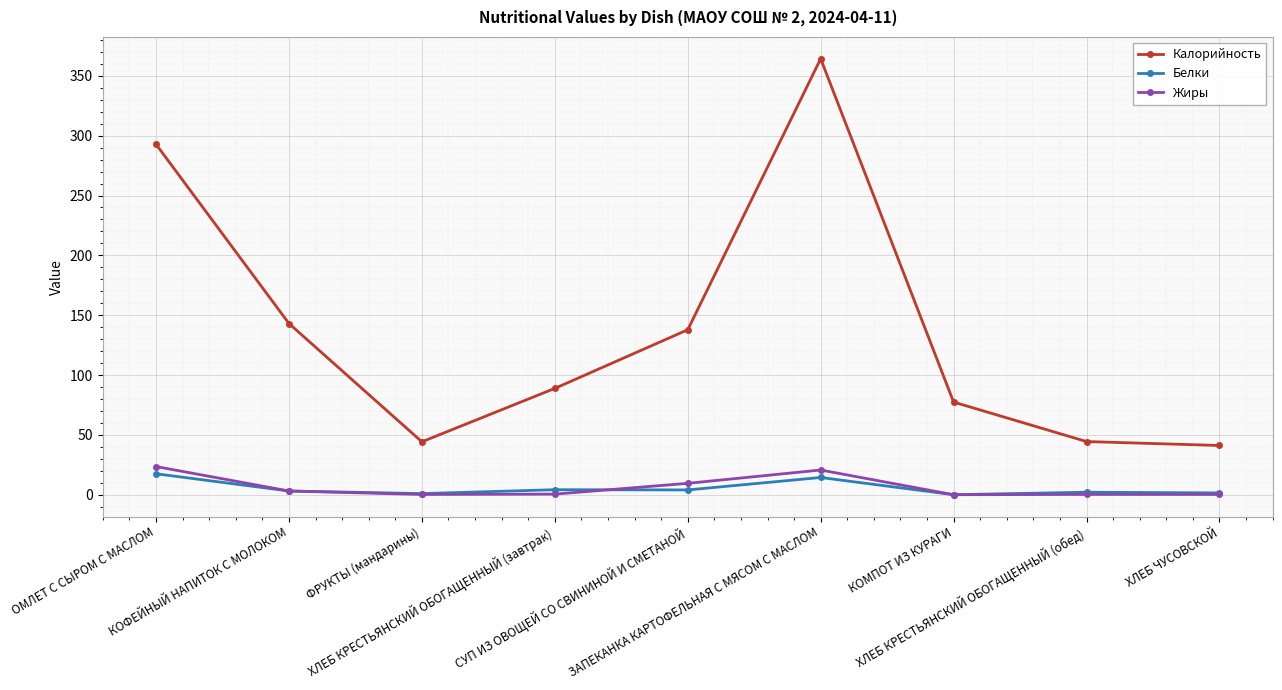

What is the difference between the highest and lowest values at ОМЛЕТ С СЫРОМ С МАСЛОМ?

275.3